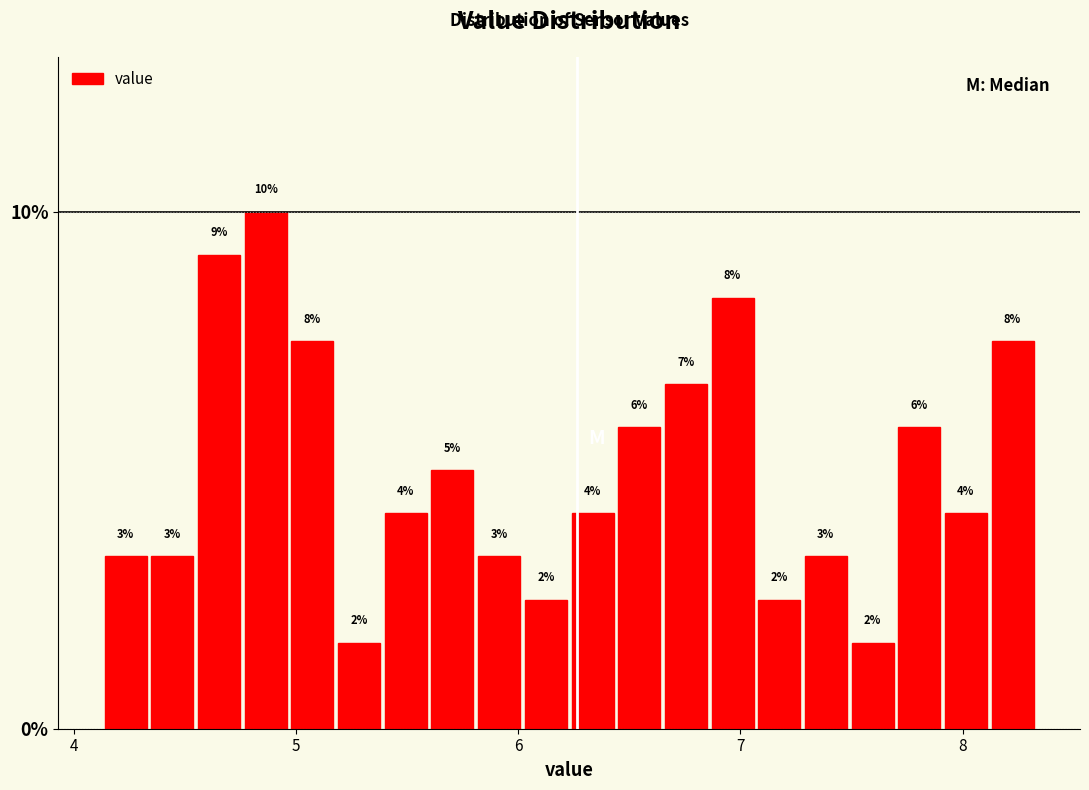

Around what value on the x-axis is the tallest bar? Give the approximate position of its centre, as read against the axis.

4.9